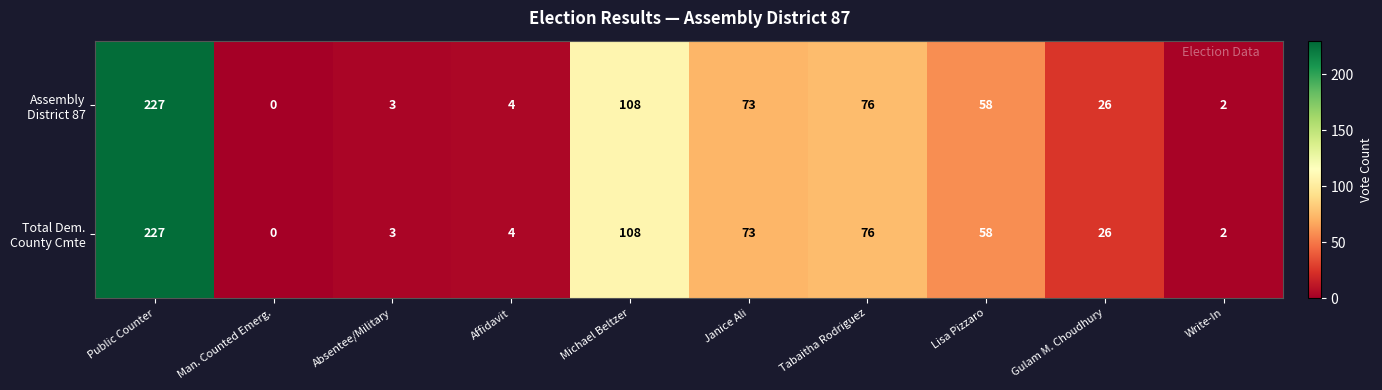

What is the maximum value shown in the chart?

227